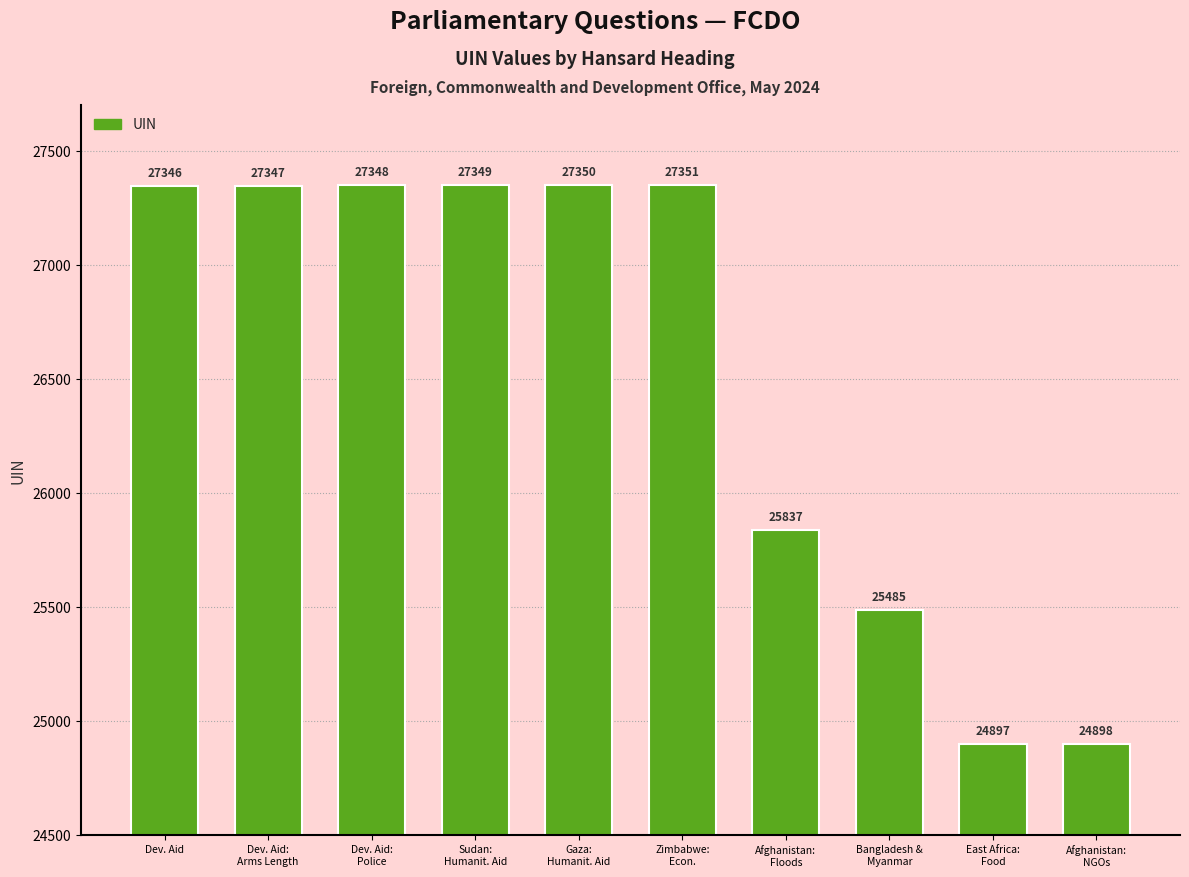

Rank the categories by value from lowest to highest.

East Africa:
Food, Afghanistan:
NGOs, Bangladesh &
Myanmar, Afghanistan:
Floods, Dev. Aid, Dev. Aid:
Arms Length, Dev. Aid:
Police, Sudan:
Humanit. Aid, Gaza:
Humanit. Aid, Zimbabwe:
Econ.